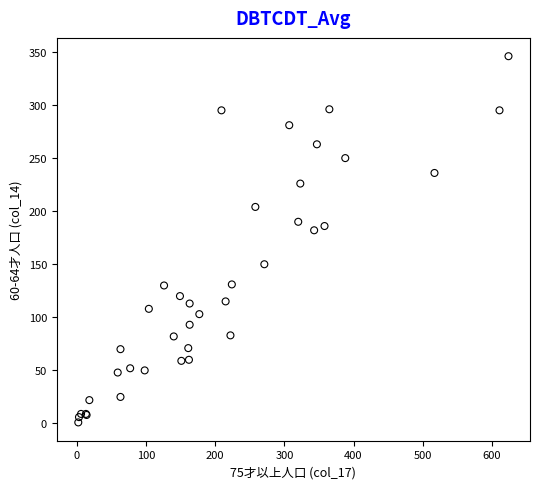

What Y value in the scatter plot is closest to 173?

182